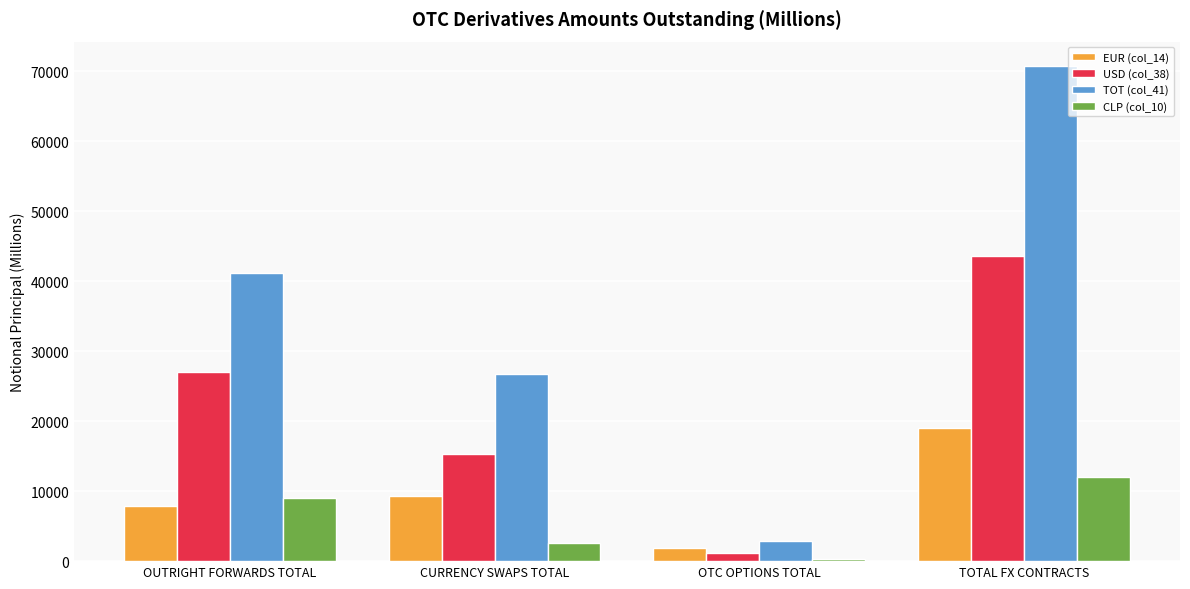

What is the difference between the maximum and minimum values in the EUR (col_14) series?

17163.2